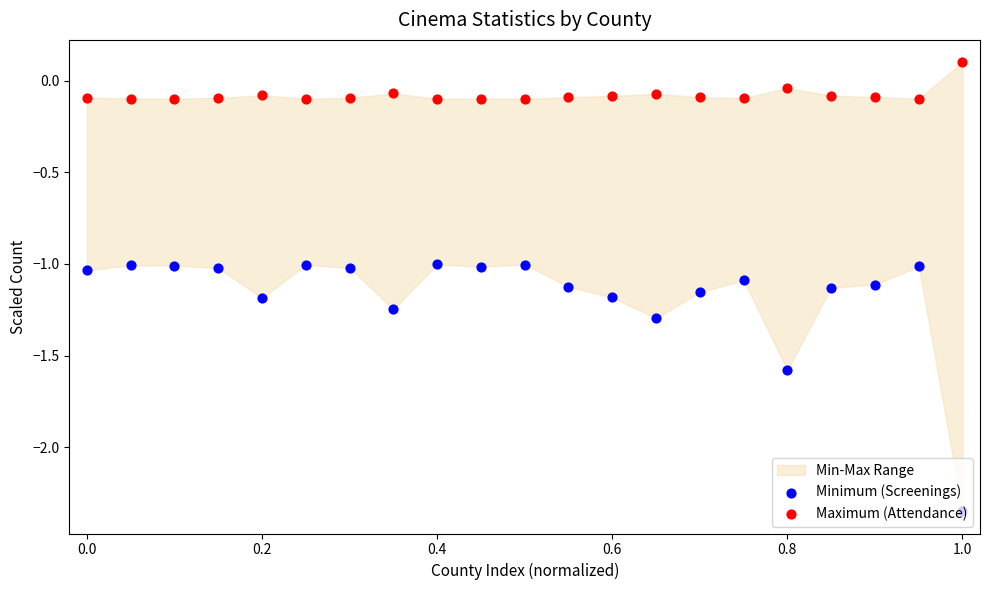

Is the value of Minimum (Screenings) at 11 greater than the value of Maximum (Attendance) at 20?

No